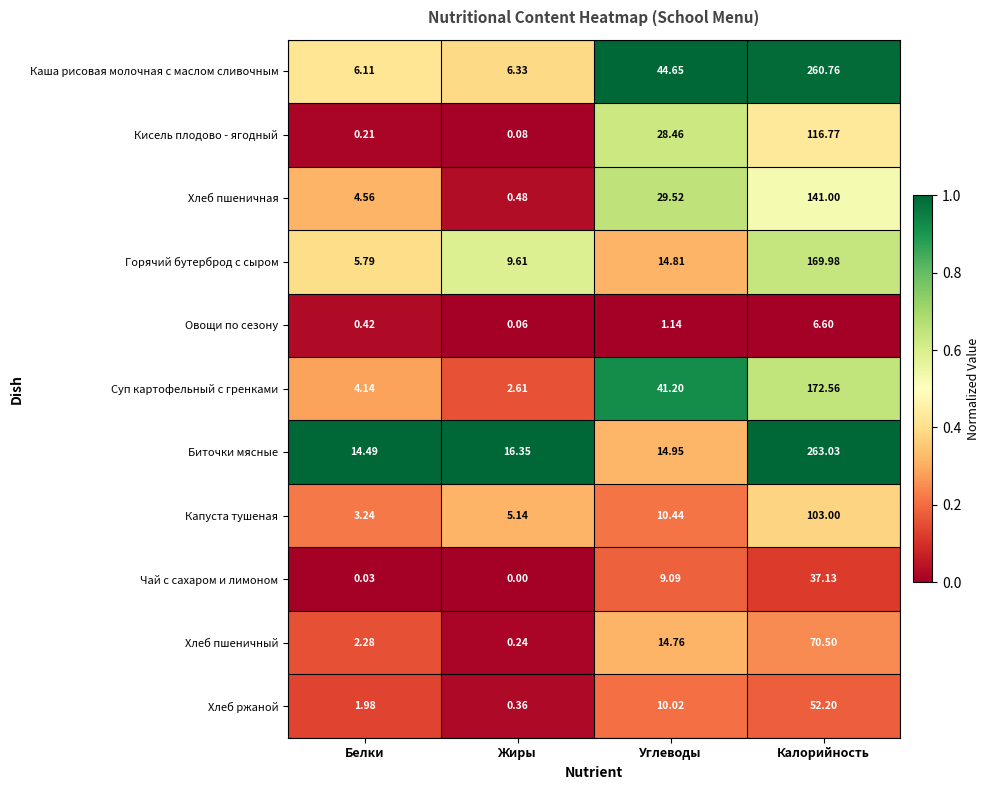

Rank the categories by Хлеб пшеничный value from lowest to highest.

Жиры, Белки, Углеводы, Калорийность